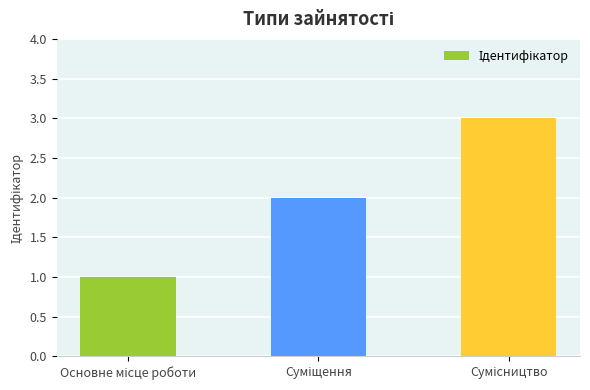

What is the maximum value shown in the chart?

3